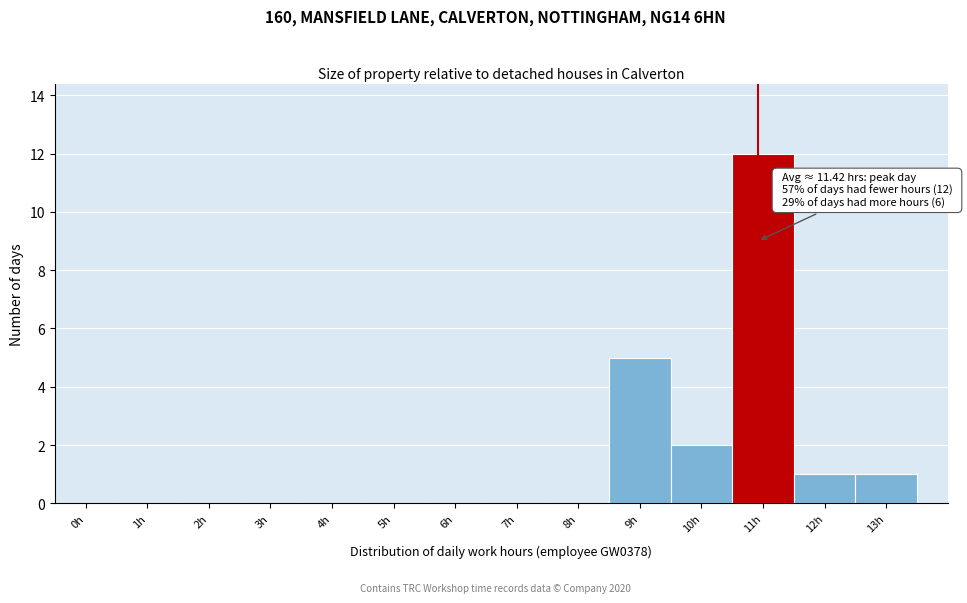

Reading right to left, what are all the values shown in this chart?

13h=1	12h=1	11h=12	10h=2	9h=5	8h=0	7h=0	6h=0	5h=0	4h=0	3h=0	2h=0	1h=0	0h=0